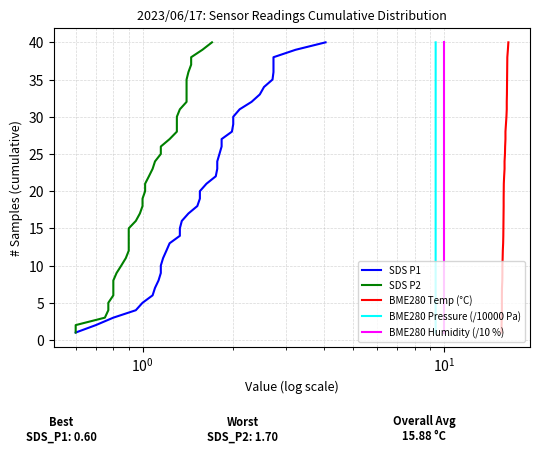

Reading right to left, extract all data points from this chart.

SDS P1: 40	39	38	37	36	35	34	33	32	31	30	29	28	27	26	25	24	23	22	21	20	19	18	17	16	15	14	13	12	11	10	9	8	7	6	5	4	3	2	1
SDS P2: 40	39	38	37	36	35	34	33	32	31	30	29	28	27	26	25	24	23	22	21	20	19	18	17	16	15	14	13	12	11	10	9	8	7	6	5	4	3	2	1
BME280 Temp (°C): 40	39	38	37	36	35	34	33	32	31	30	29	28	27	26	25	24	23	22	21	20	19	18	17	16	15	14	13	12	11	10	9	8	7	6	5	4	3	2	1
BME280 Pressure (/10000 Pa): 40	39	38	37	36	35	34	33	32	31	30	29	28	27	26	25	24	23	22	21	20	19	18	17	16	15	14	13	12	11	10	9	8	7	6	5	4	3	2	1
BME280 Humidity (/10 %): 40	39	38	37	36	35	34	33	32	31	30	29	28	27	26	25	24	23	22	21	20	19	18	17	16	15	14	13	12	11	10	9	8	7	6	5	4	3	2	1